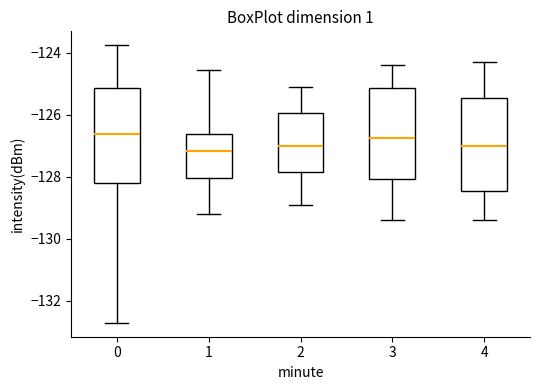

Reading left to right, transcribe this box plot: for each box, give where its median line is, the range the box spans, and where its two whiskers end, as read against the y-axis. The values are not printed on the chart, so give them approximately, as read against the axis.

0: median -126.6, box -128.2 to -125.2, whiskers -132.8 to -123.8
1: median -127.2, box -128.0 to -126.6, whiskers -129.2 to -124.6
2: median -127.0, box -127.8 to -126.0, whiskers -128.8 to -125.0
3: median -126.8, box -128.0 to -125.2, whiskers -129.4 to -124.4
4: median -127.0, box -128.4 to -125.4, whiskers -129.4 to -124.2